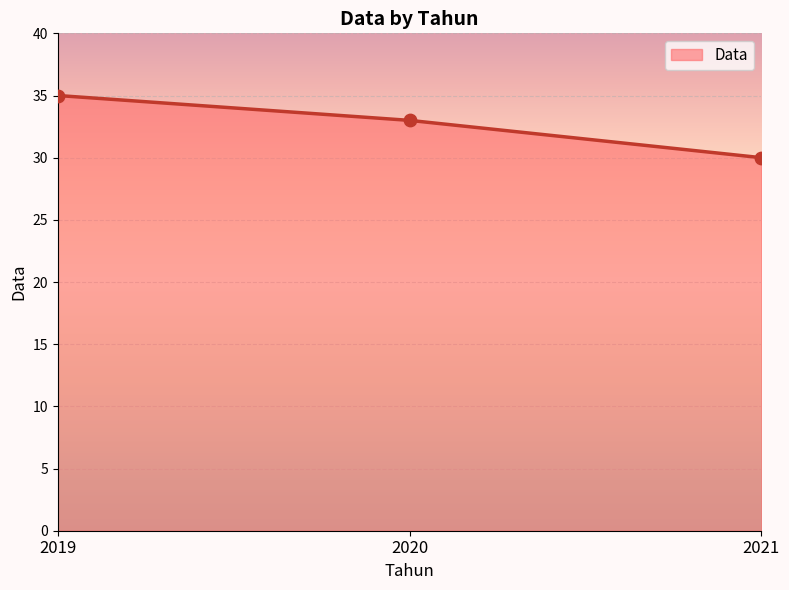

What is the change in value from 2019 to 2020?

-2